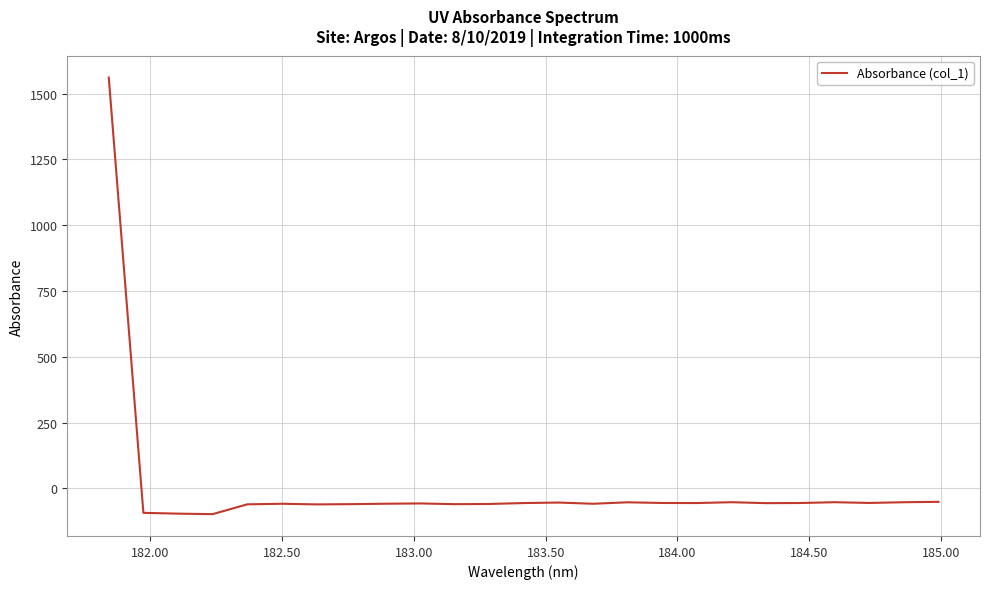

What is the maximum value shown in the chart?

1560.8